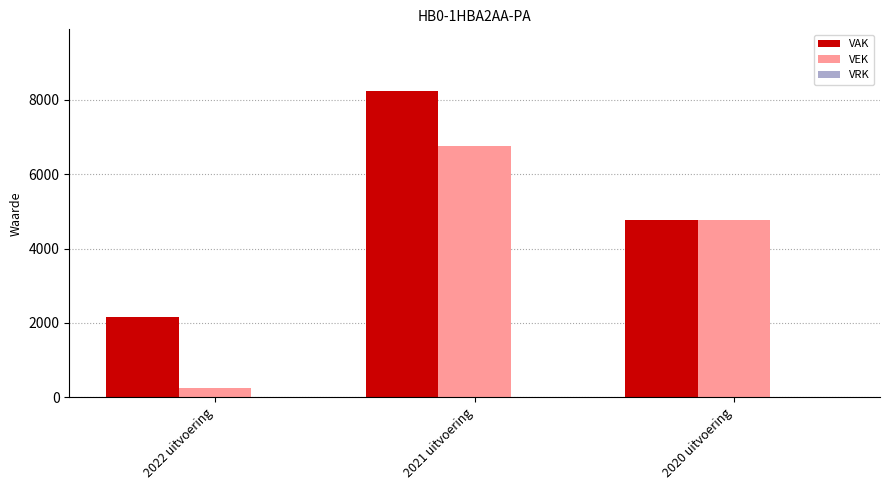

What is the sum of all VAK values?

15174